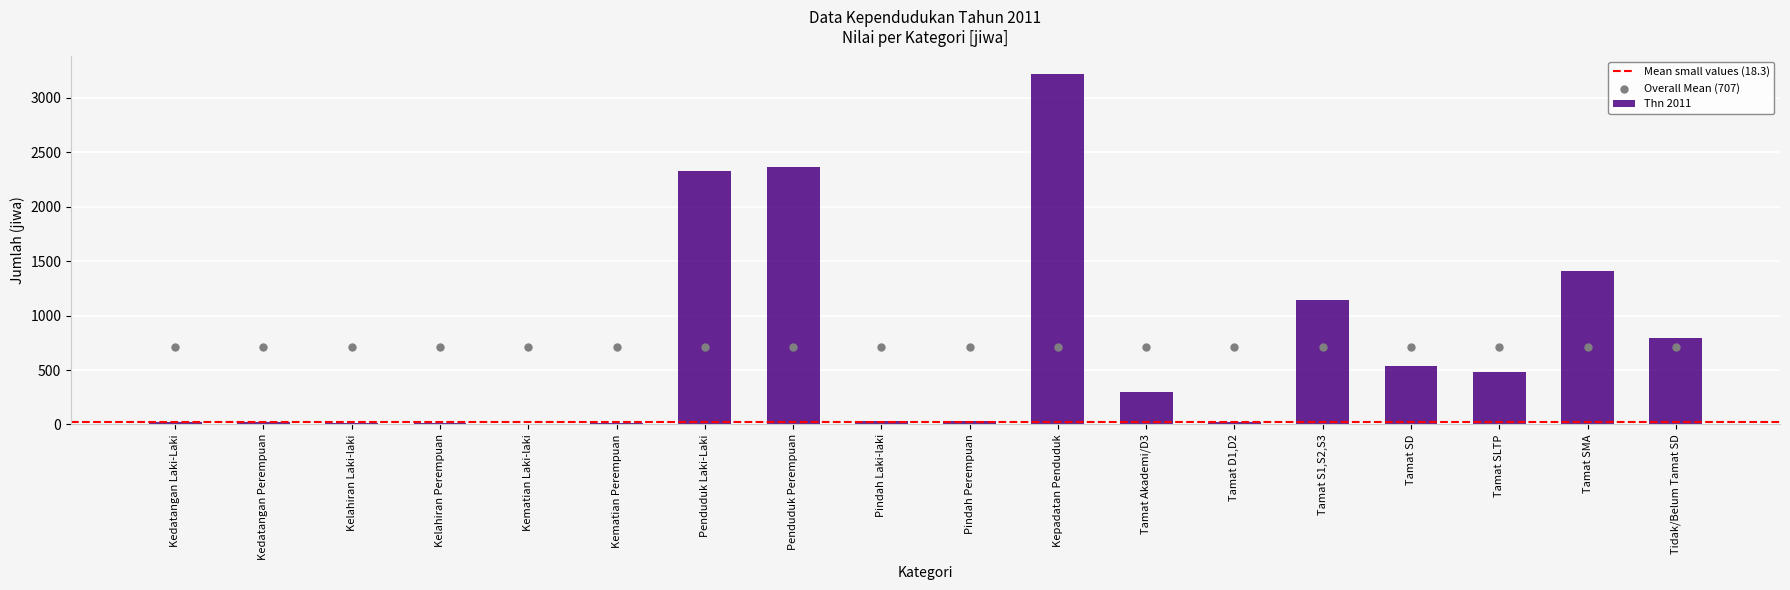

Between Kepadatan Penduduk and Tamat D1,D2, which is larger?

Kepadatan Penduduk